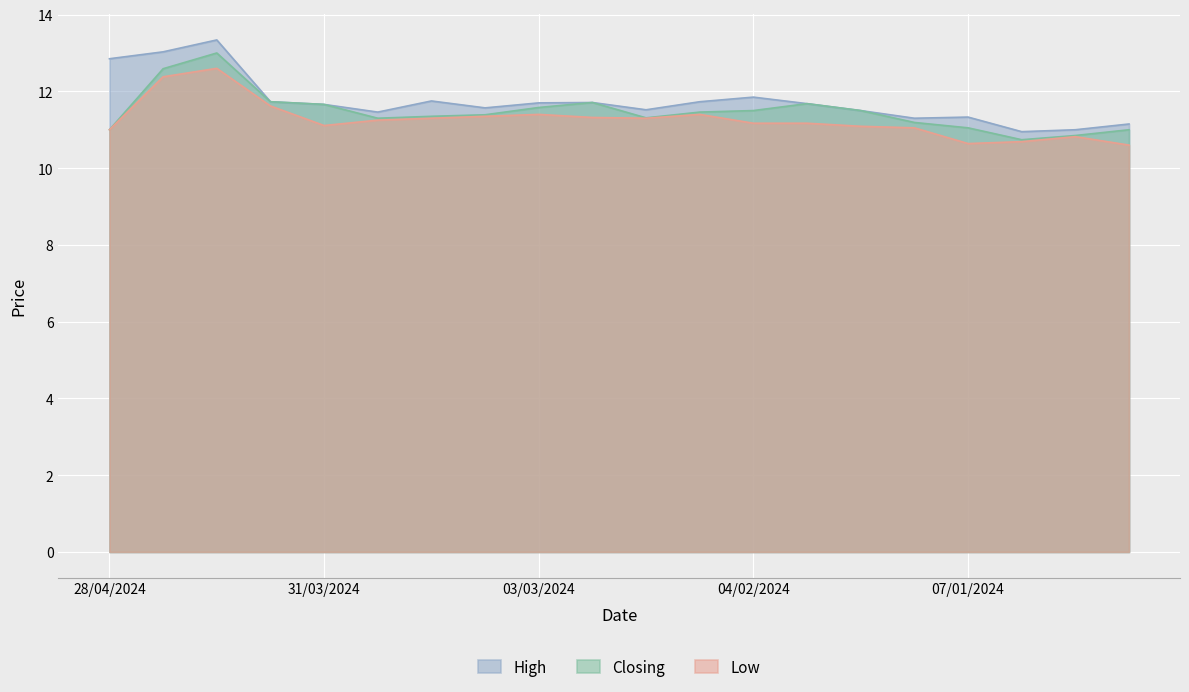

At which category does Low reach its first local peak?

14/04/2024